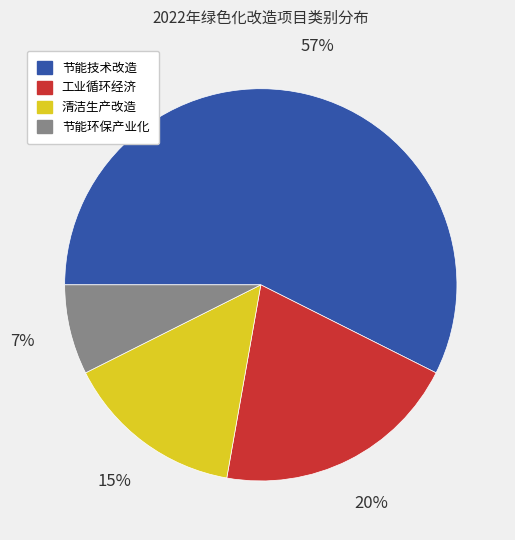

Is there a majority slice in this chart?

Yes